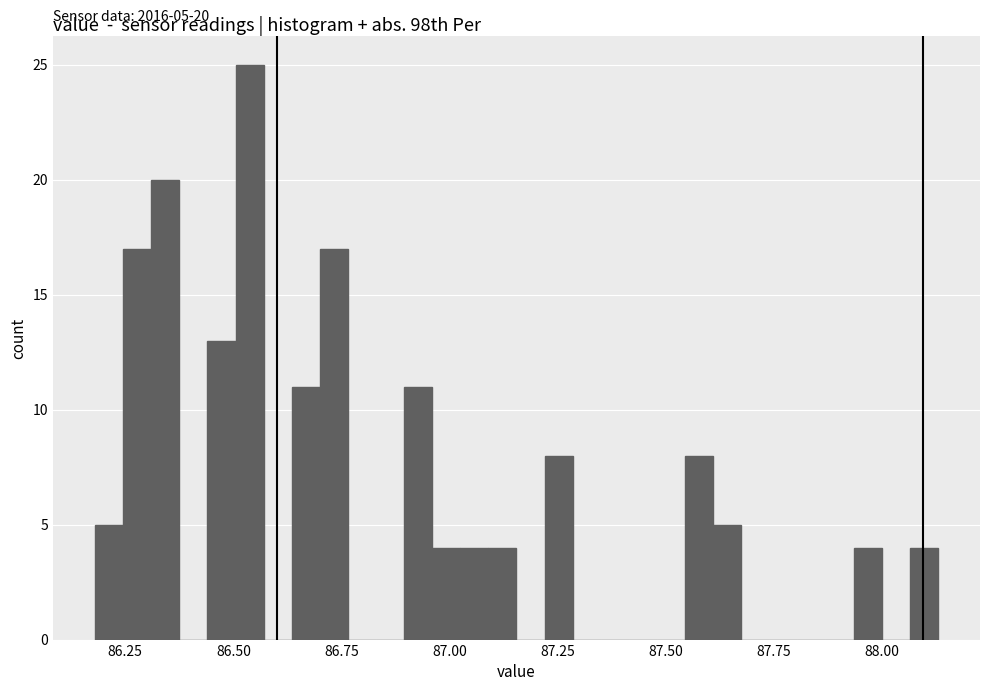

Around what value on the x-axis is the tallest bar? Give the approximate position of its centre, as read against the axis.

86.55